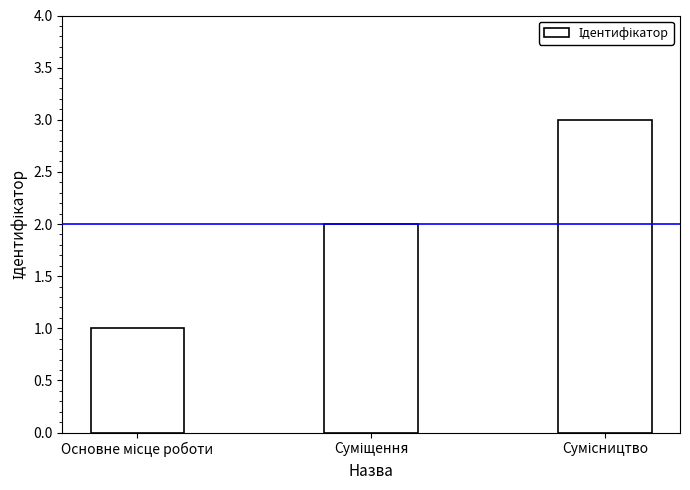

What is the maximum value shown in the chart?

3